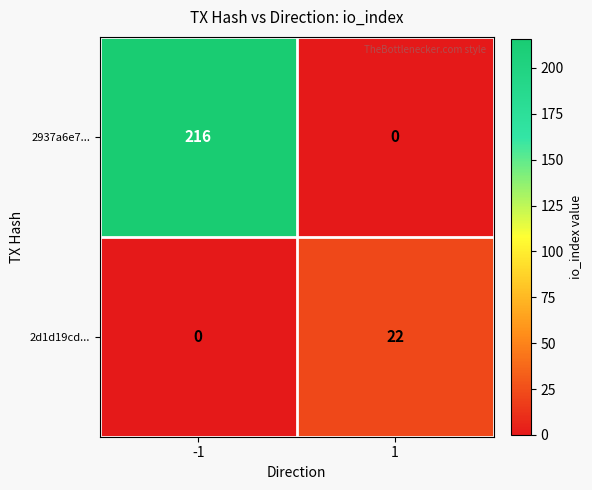

At -1, list the series in order from smallest to largest.

2d1d19cd..., 2937a6e7...